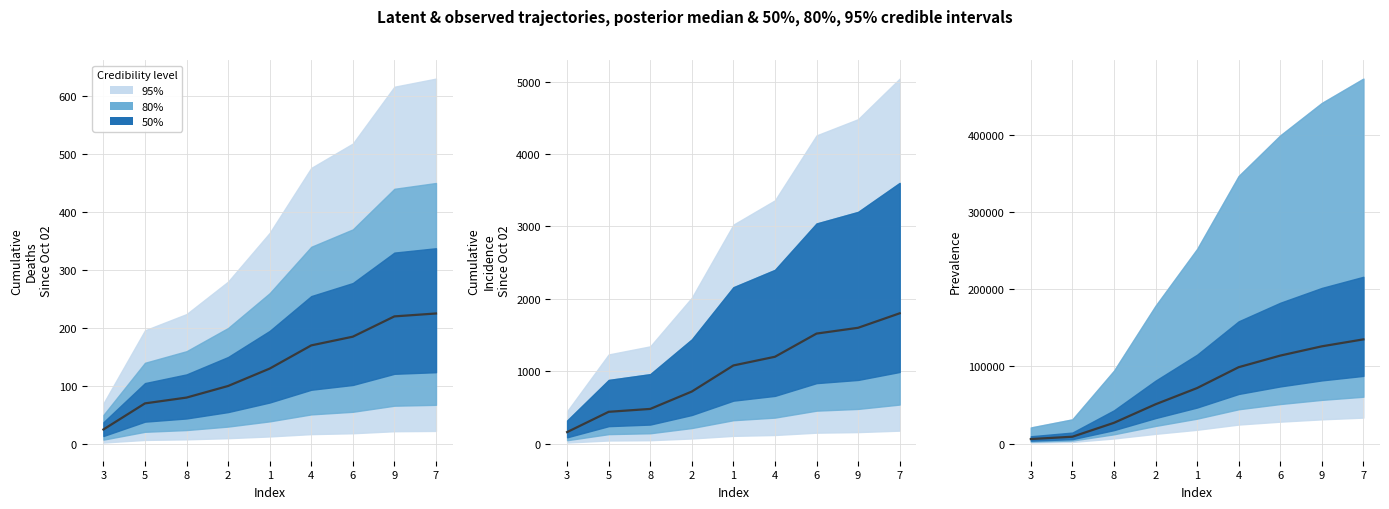

Reading left to right, what are all the values shown in this chart?

3=6000	5=9000	8=27000	2=51000	1=72000	4=99000	6=114000	9=126000	7=135000